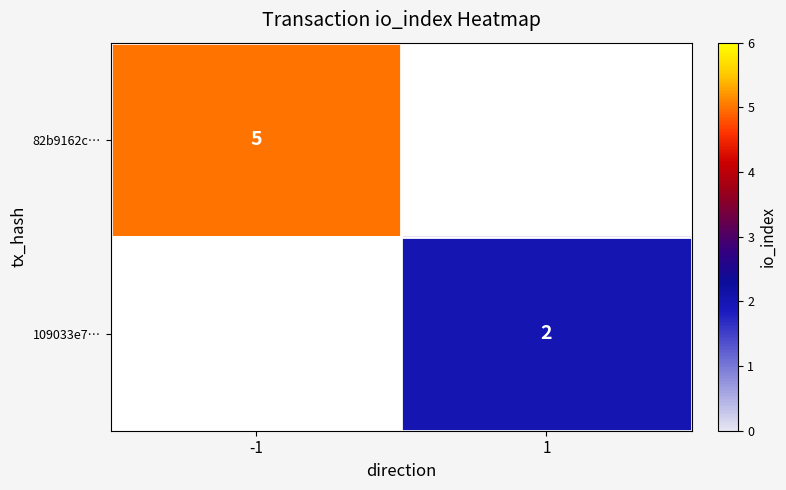

True or false: 109033e7… has a value of 2 at 1.

True